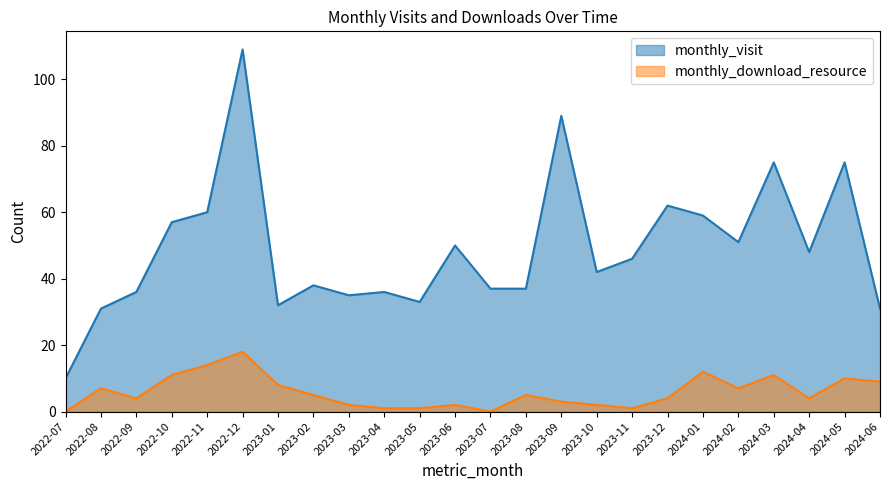

What are all the series names shown in the legend?

monthly_visit, monthly_download_resource